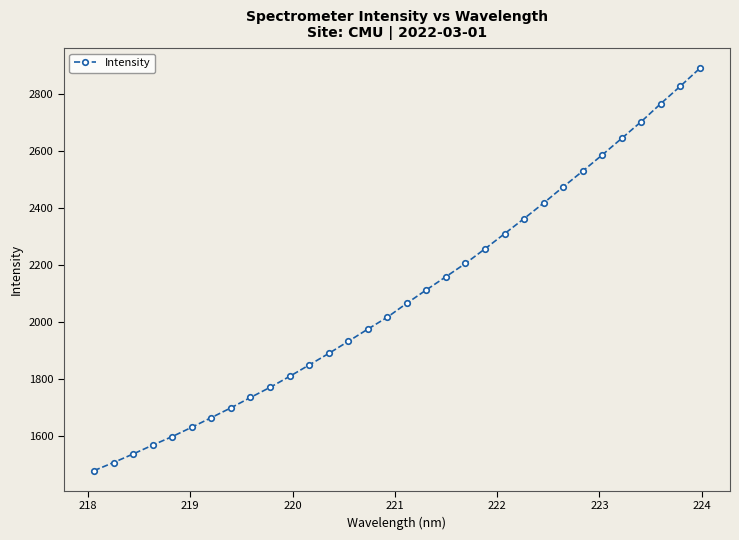

What is the maximum value shown in the chart?

2890.2